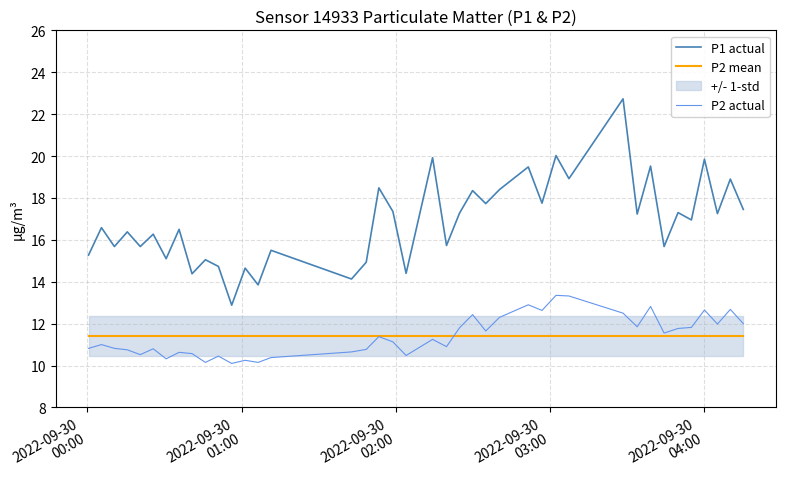

What is the maximum value for P1 actual?

22.7